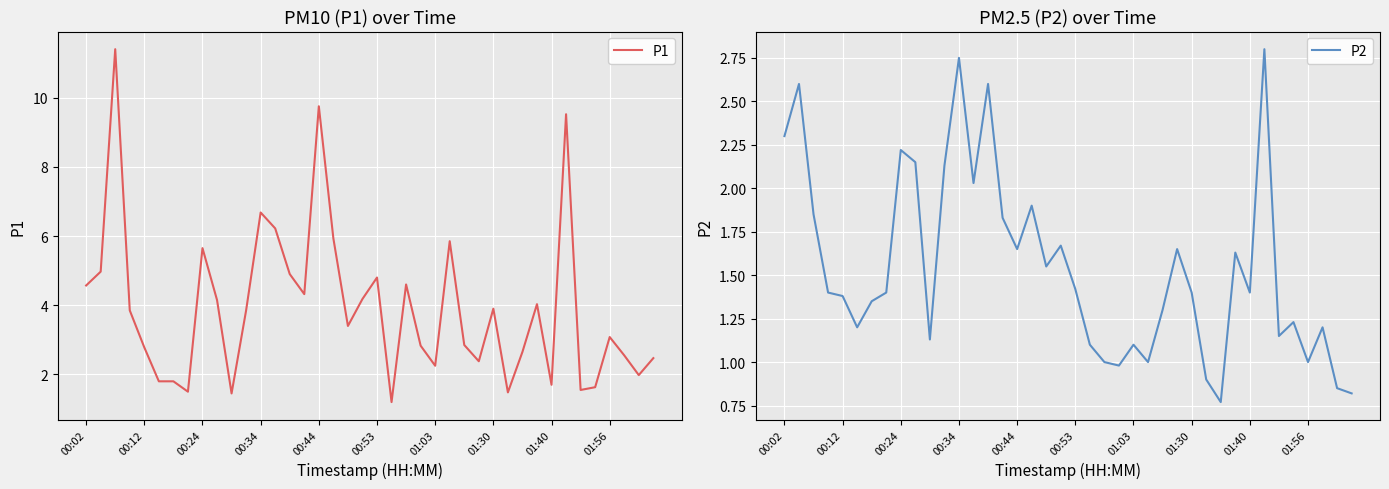

The P2 series shows 0.8 at 39. True or false?

True